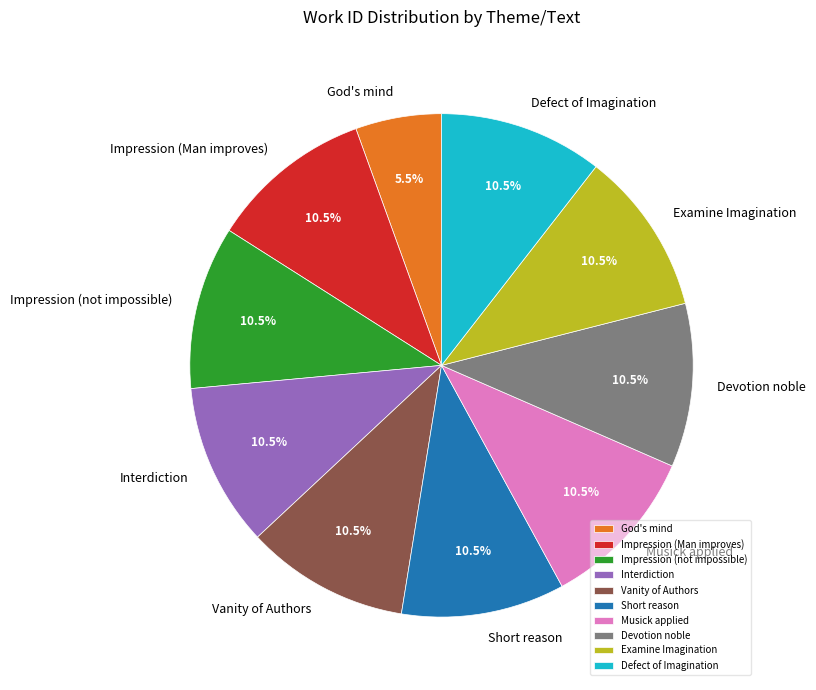

How many slices are in this pie chart?

10